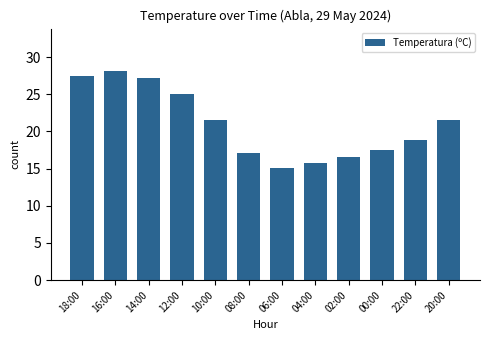

True or false: the data shows 28.8 at 22:00.

False